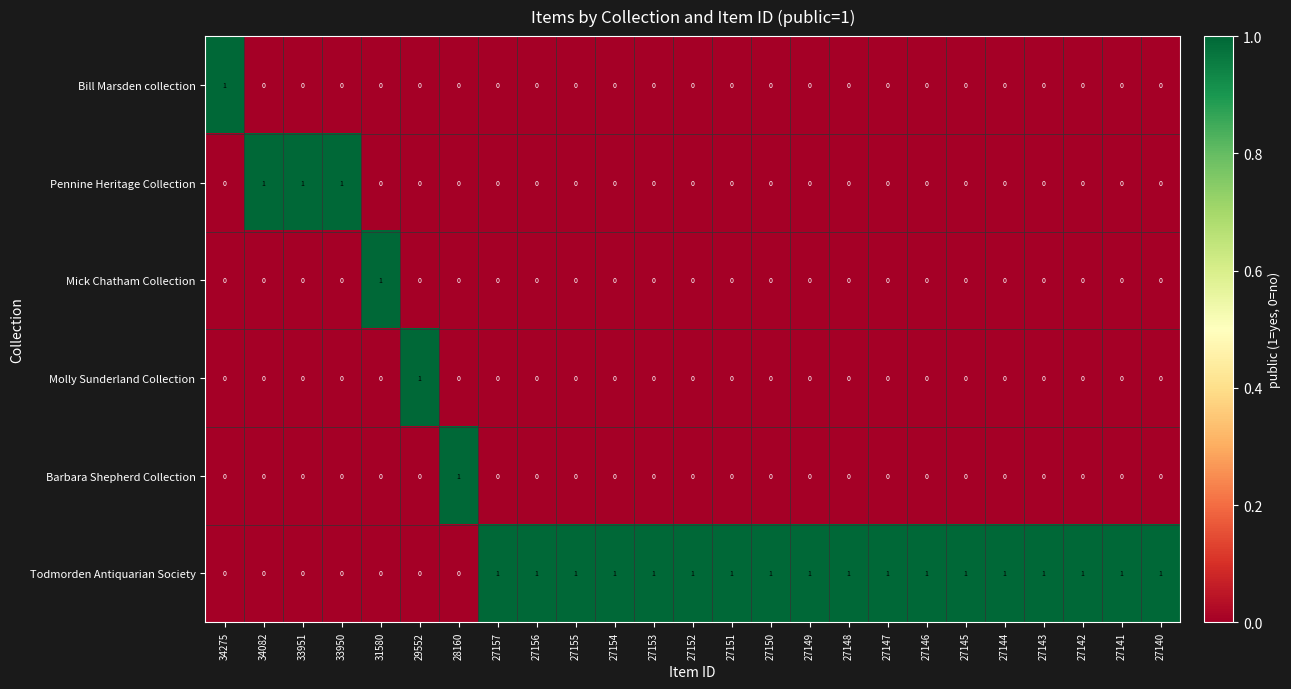

The Pennine Heritage Collection series shows 0 at 29552. True or false?

True